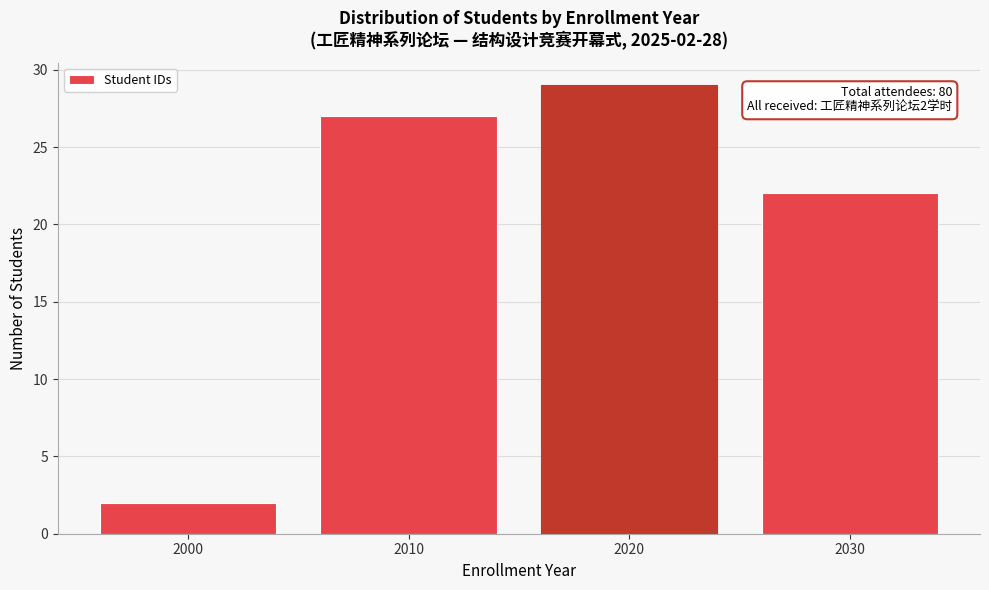

Reading left to right, transcribe all the data shown in this chart.

2	27	29	22